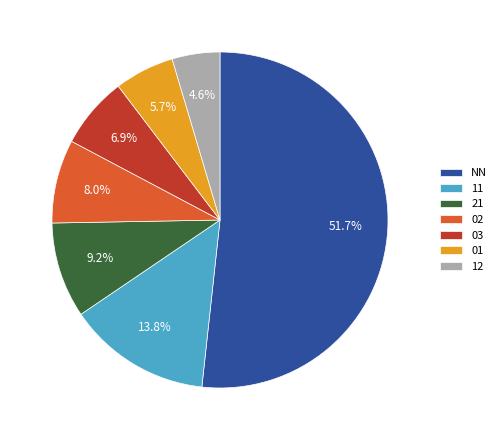

Which category has the smallest portion of the pie?

12